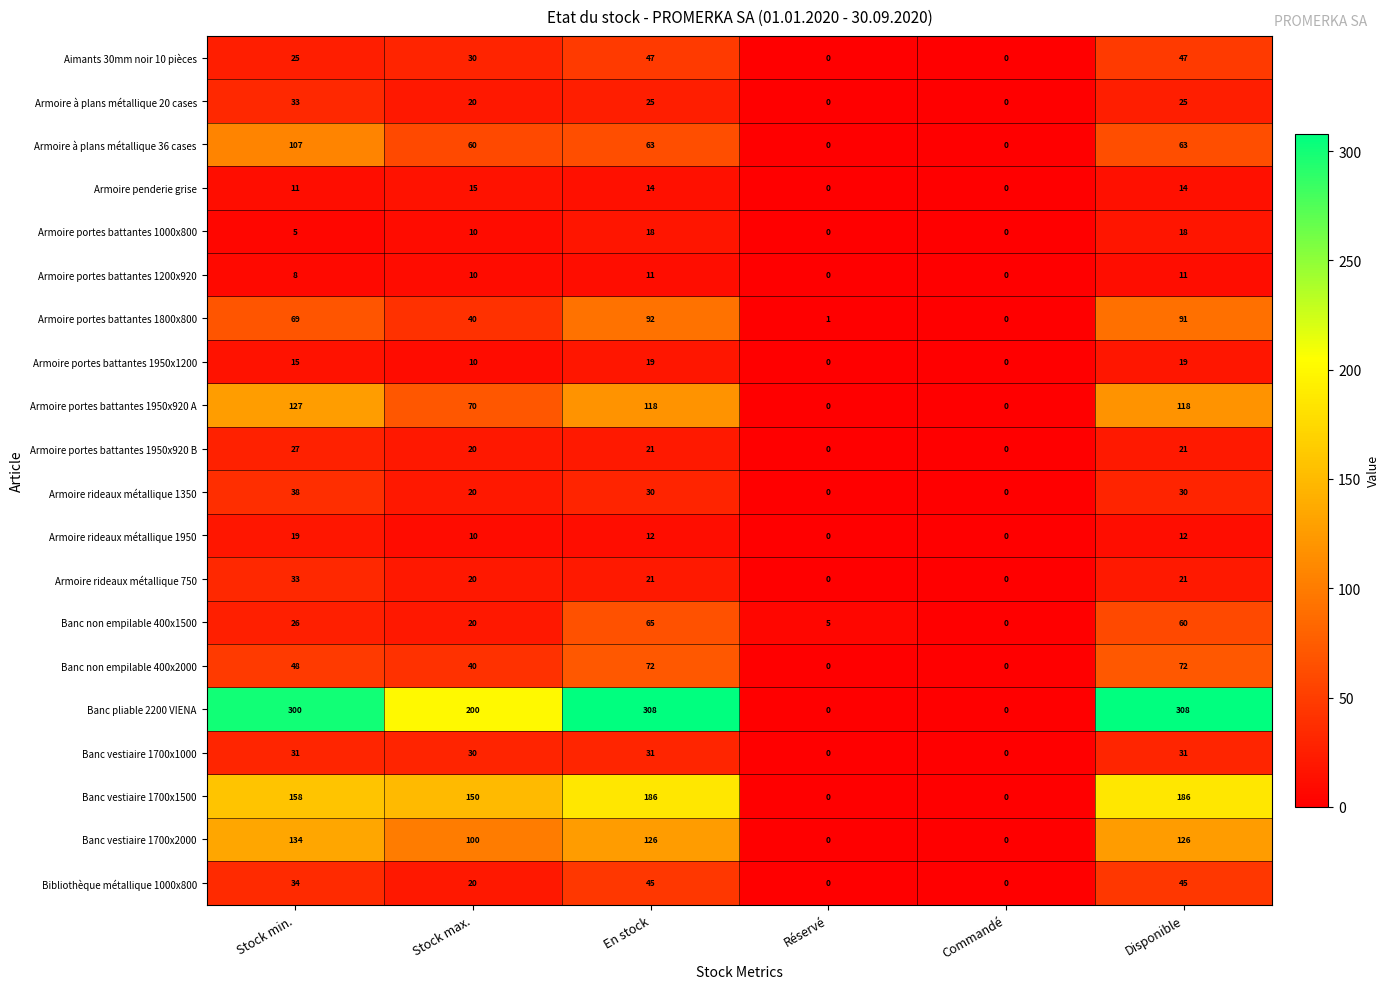

What is the maximum value shown in the chart?

308